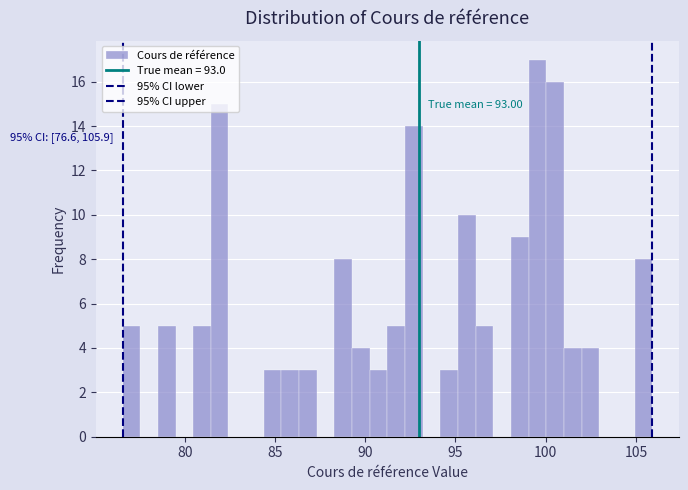

Around what value on the x-axis is the tallest bar? Give the approximate position of its centre, as read against the axis.

99.5